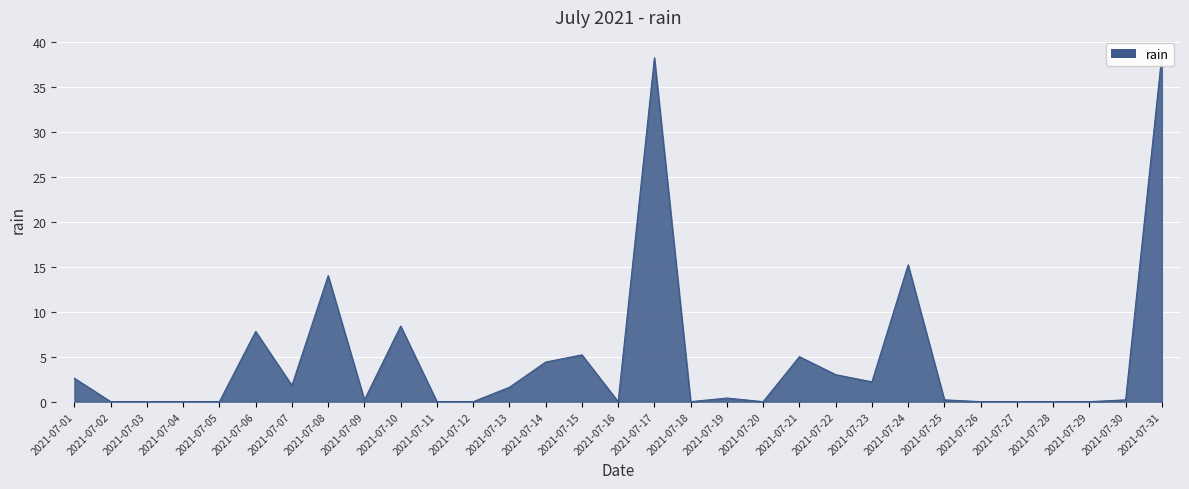

What is the maximum value shown in the chart?

38.6